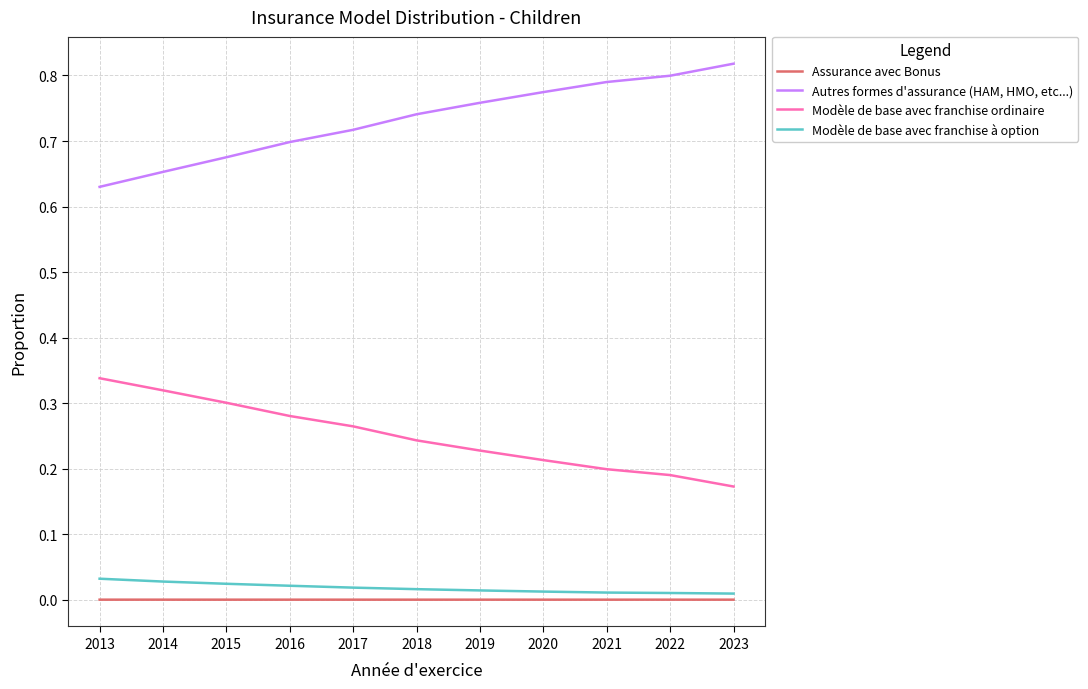

Count the Modèle de base avec franchise ordinaire values in the range 0 to 1.

11